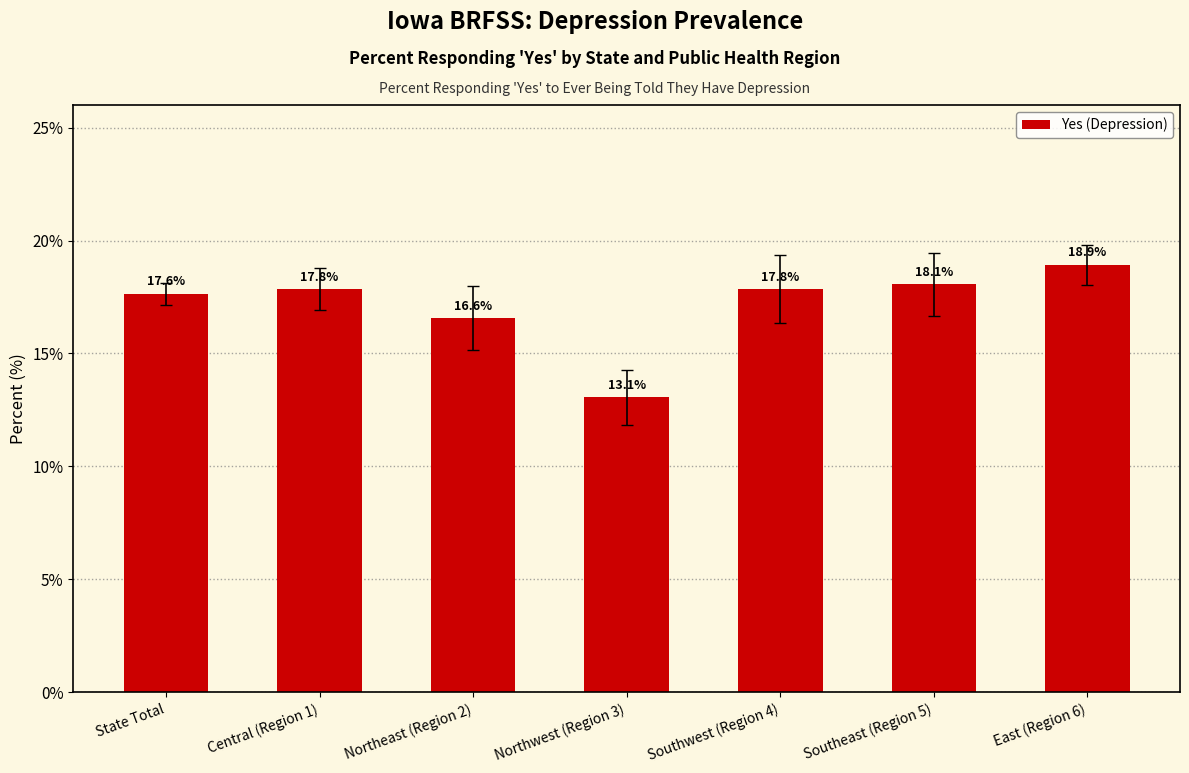

What is the label of the 1st bar from the right?

East (Region 6)